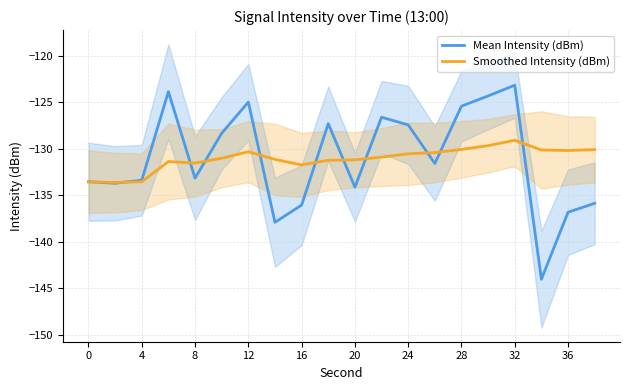

The Mean Intensity (dBm) series shows -127.4 at 24. True or false?

True